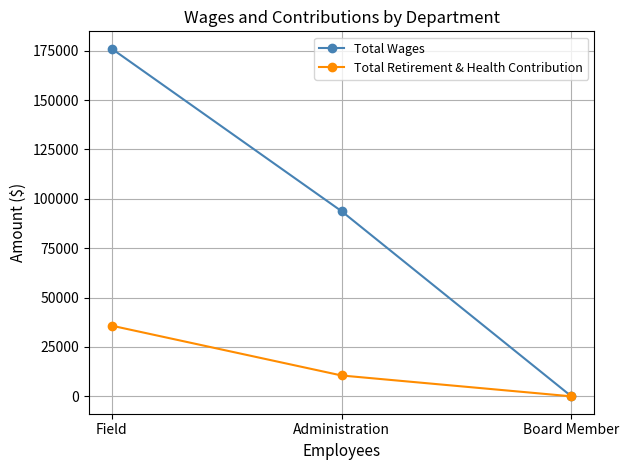

What are all the series names shown in the legend?

Total Wages, Total Retirement & Health Contribution